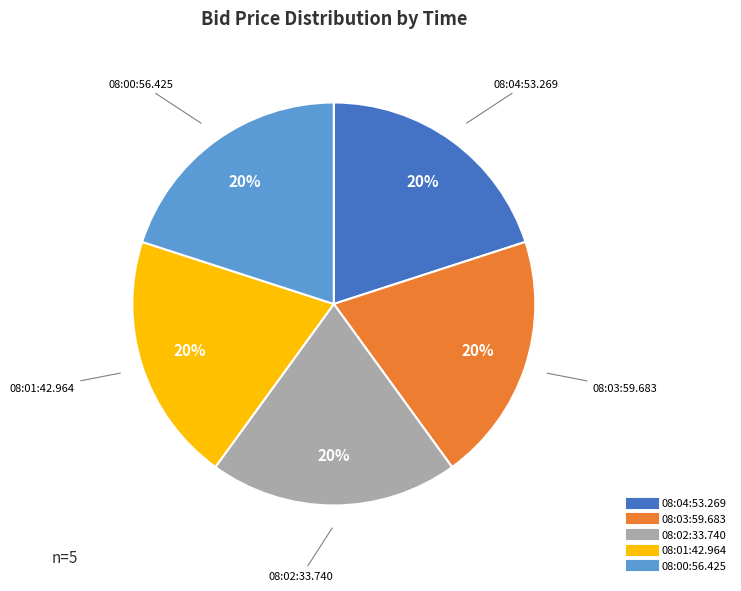

Does any single category account for the majority?

No